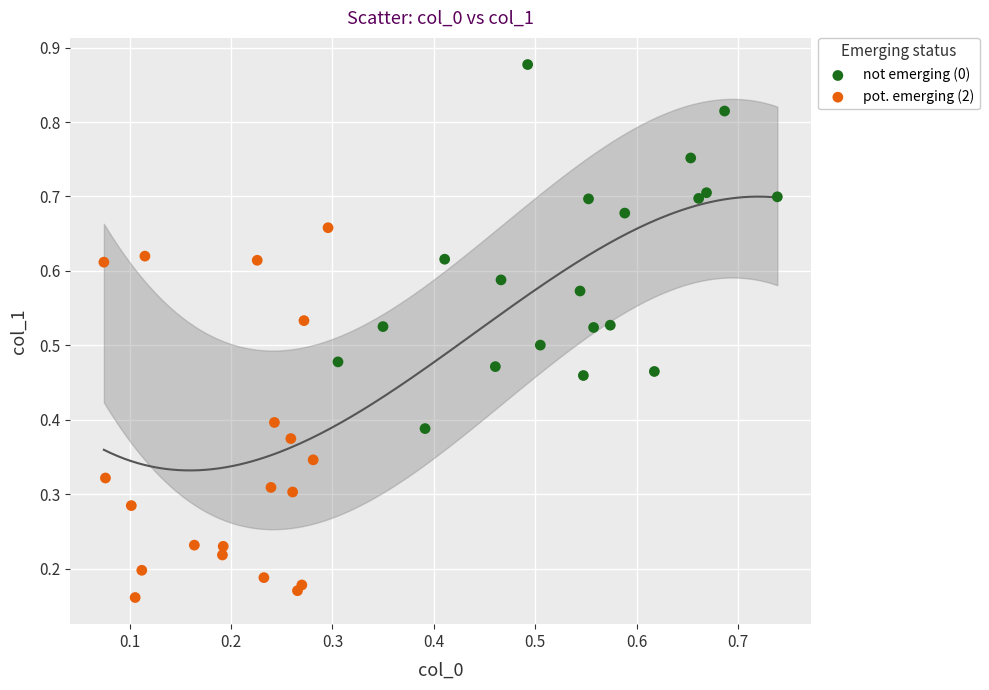

Which series contains the lowest Y value?

pot. emerging (2)